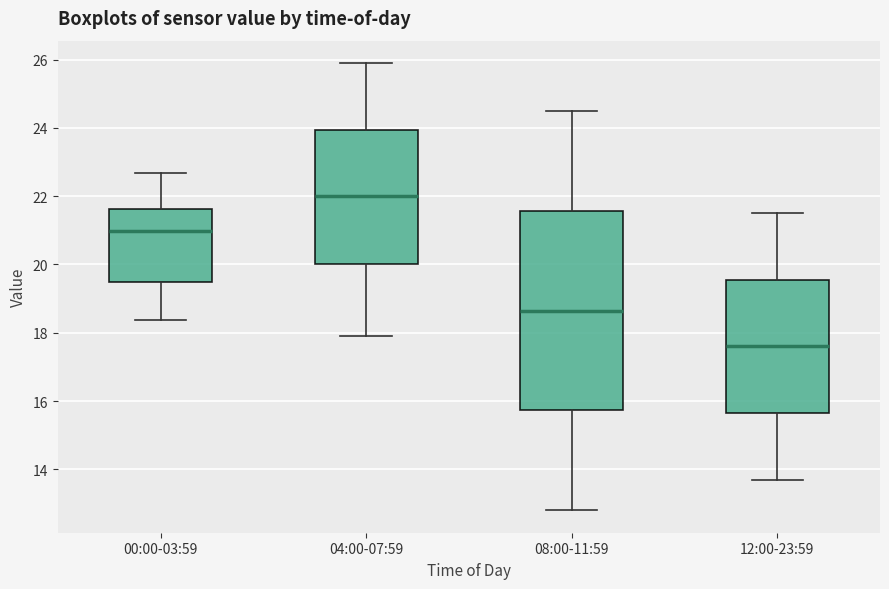

Reading left to right, read every box against the y-axis: the position of its median line, the range the box covers, and the ends of its whiskers. The values are not printed on the chart, so give them approximately, as read against the axis.

00:00-03:59: median 21.0, box 19.4 to 21.6, whiskers 18.4 to 22.6
04:00-07:59: median 22.0, box 20.0 to 24.0, whiskers 18.0 to 26.0
08:00-11:59: median 18.6, box 15.8 to 21.6, whiskers 12.8 to 24.6
12:00-23:59: median 17.6, box 15.6 to 19.6, whiskers 13.8 to 21.6